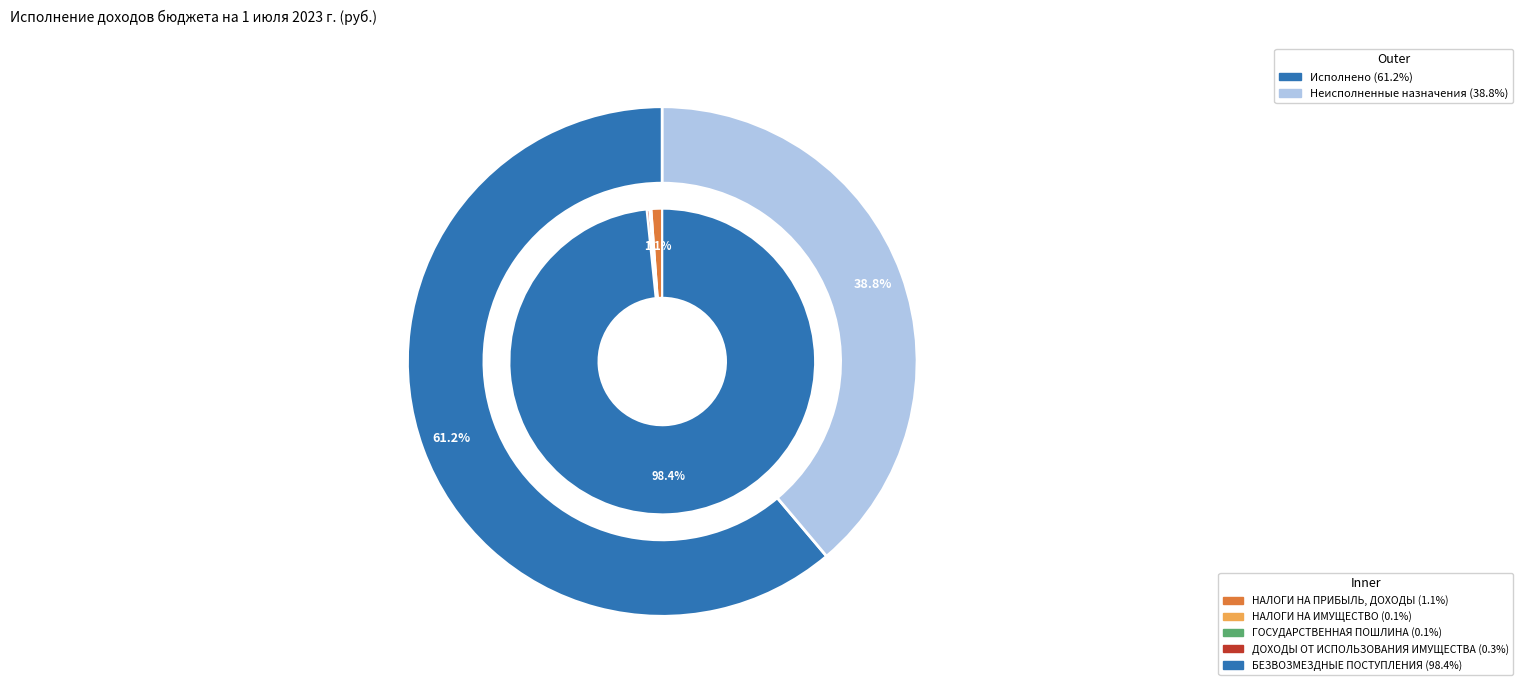

How many segments does this pie chart have?

5